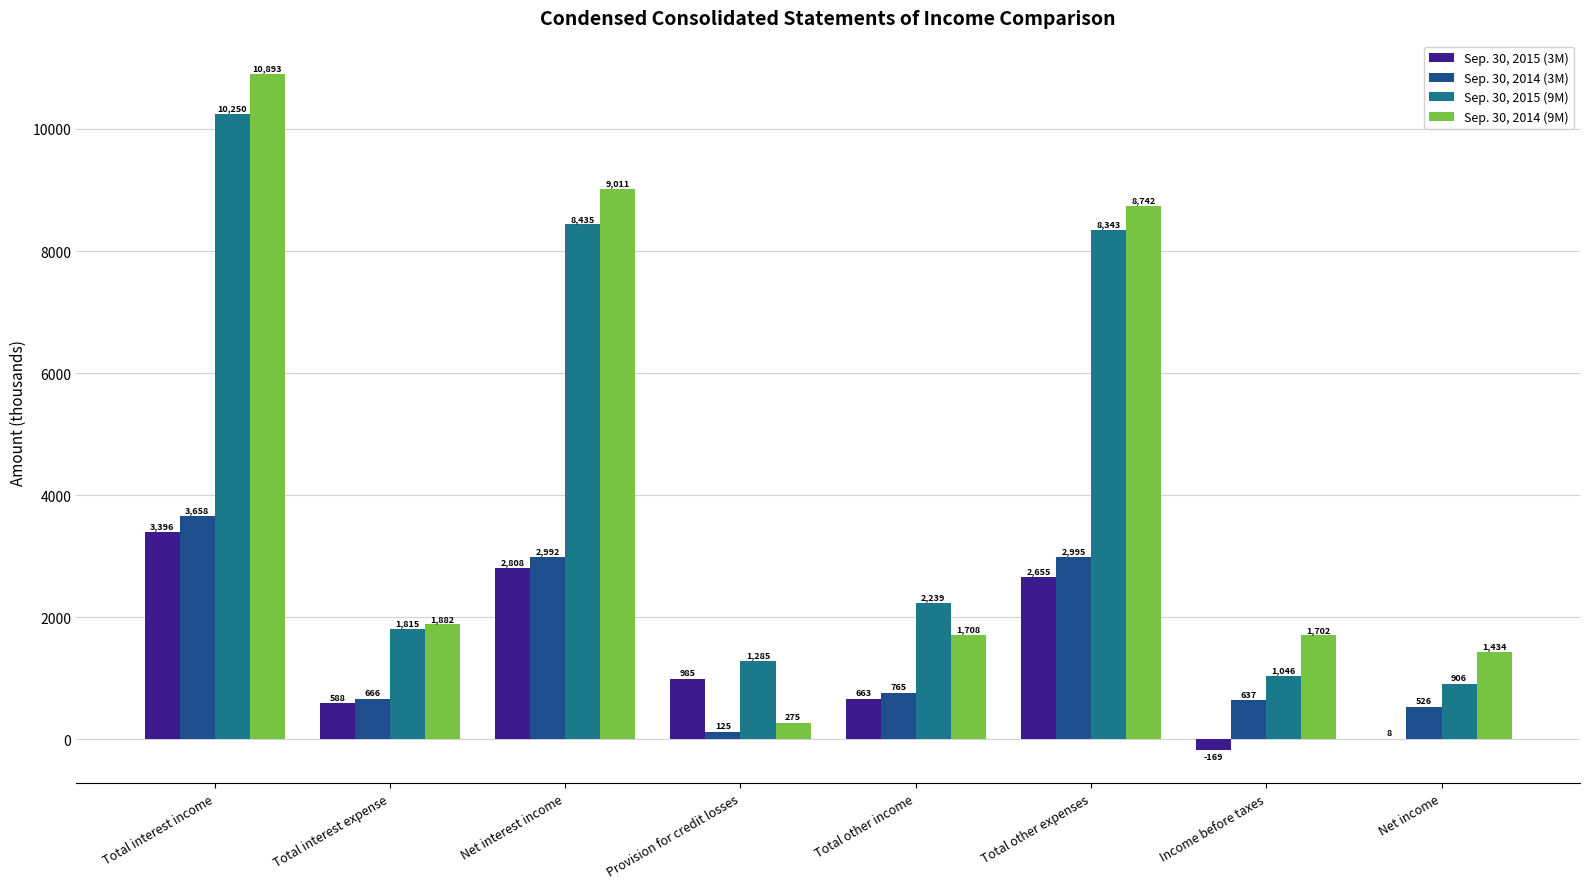

What are all the series names shown in the legend?

Sep. 30, 2015 (3M), Sep. 30, 2014 (3M), Sep. 30, 2015 (9M), Sep. 30, 2014 (9M)